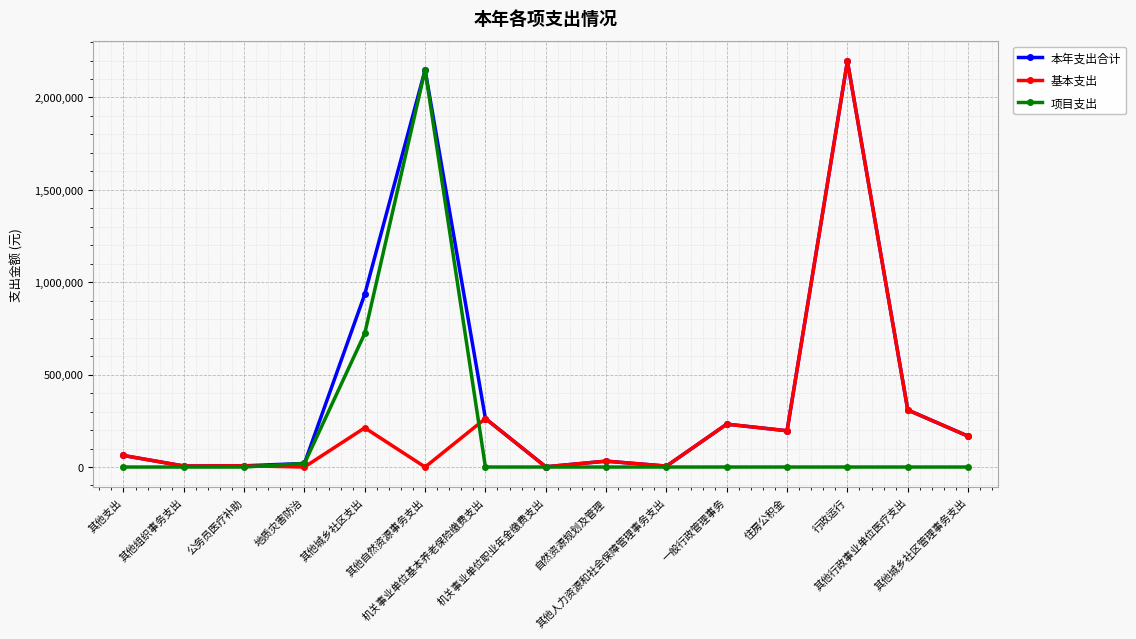

Is the value of 本年支出合计 at 住房公积金 greater than the value of 基本支出 at 自然资源规划及管理?

Yes